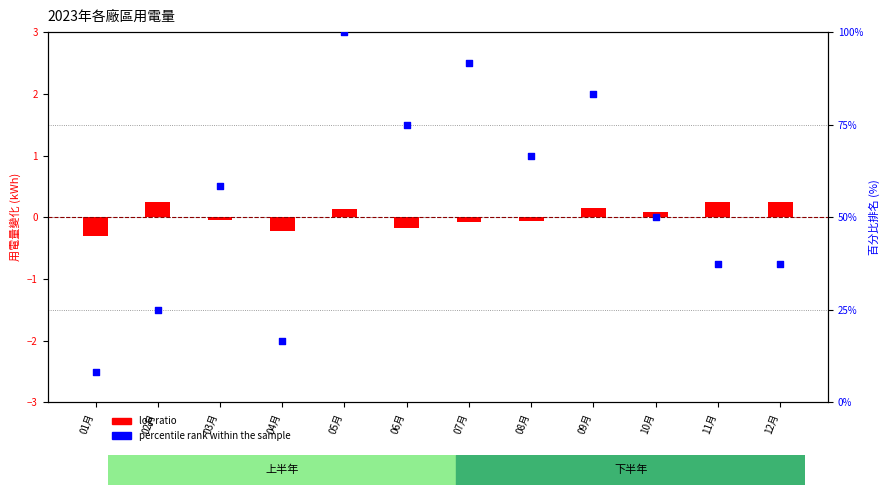

At which category is the sum across all series the highest?

05月